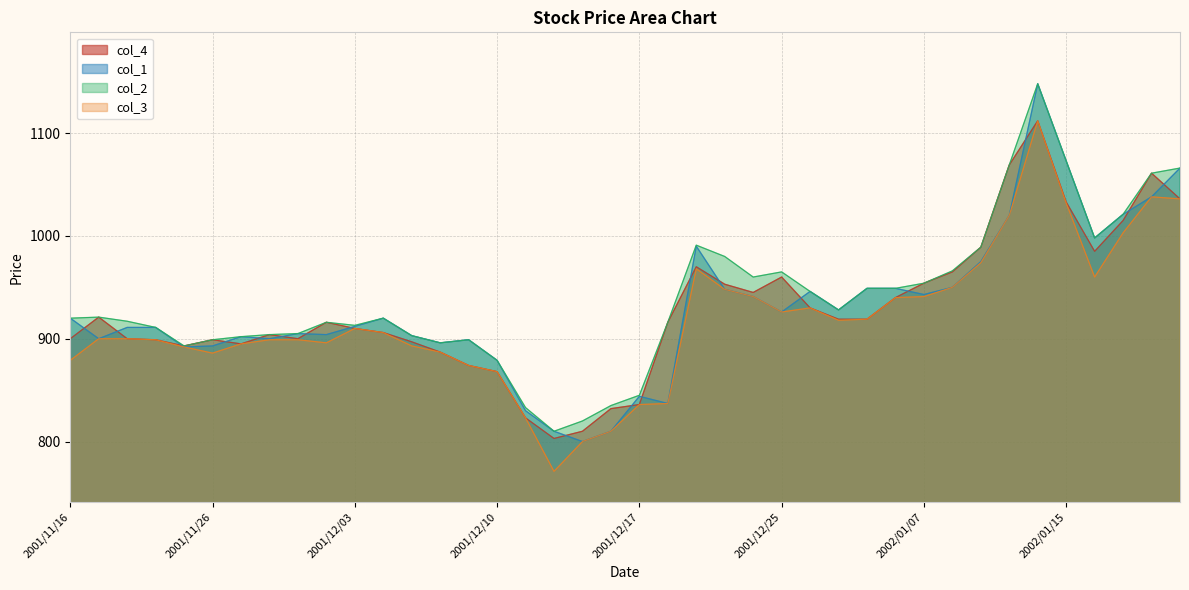

At how many categories does at least one series exceed 1127?

1